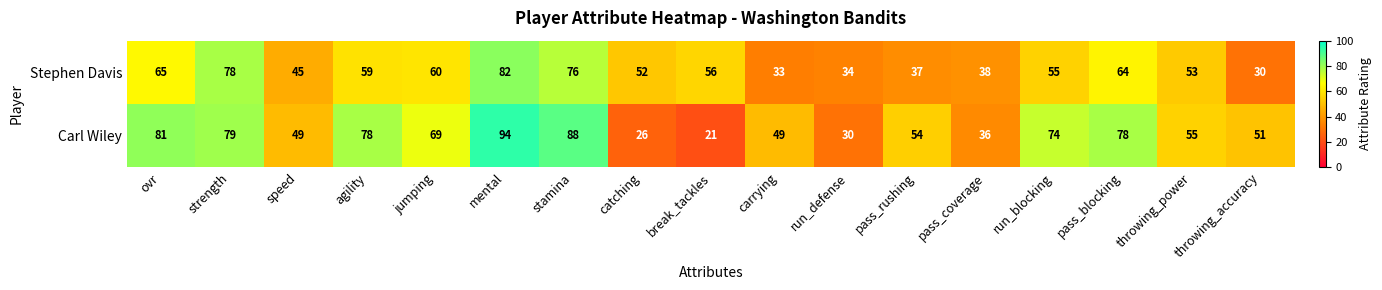

What is the sum of the Carl Wiley values at carrying and run_blocking?

123